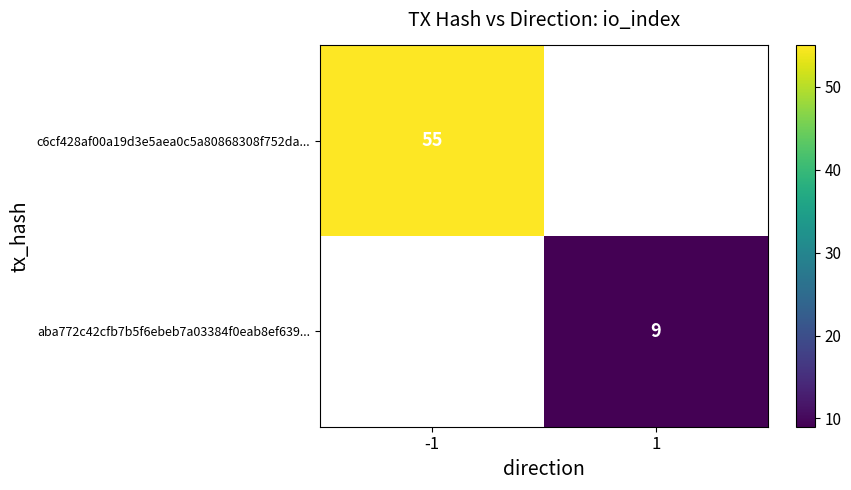

True or false: aba772c42cfb7b5f6ebeb7a03384f0eab8ef639... has a value of 2 at 1.

False